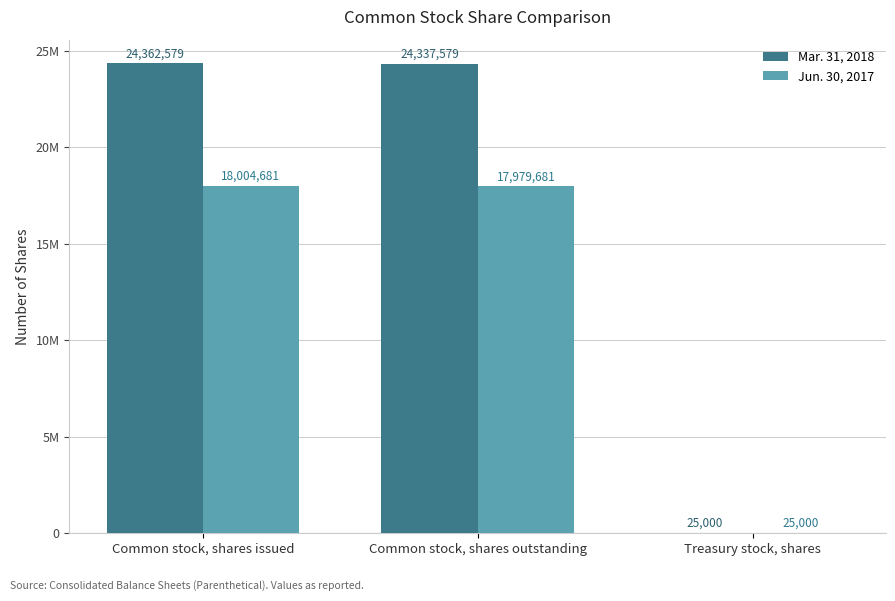

Where is Mar. 31, 2018 nearest to the value 12193789?

Common stock, shares outstanding